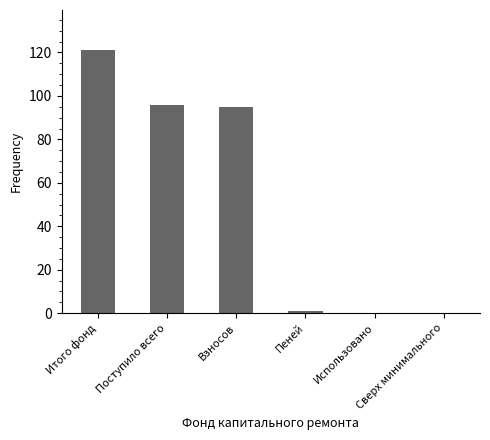

What is the difference between the values at Взносов and Итого фонд?

26.6